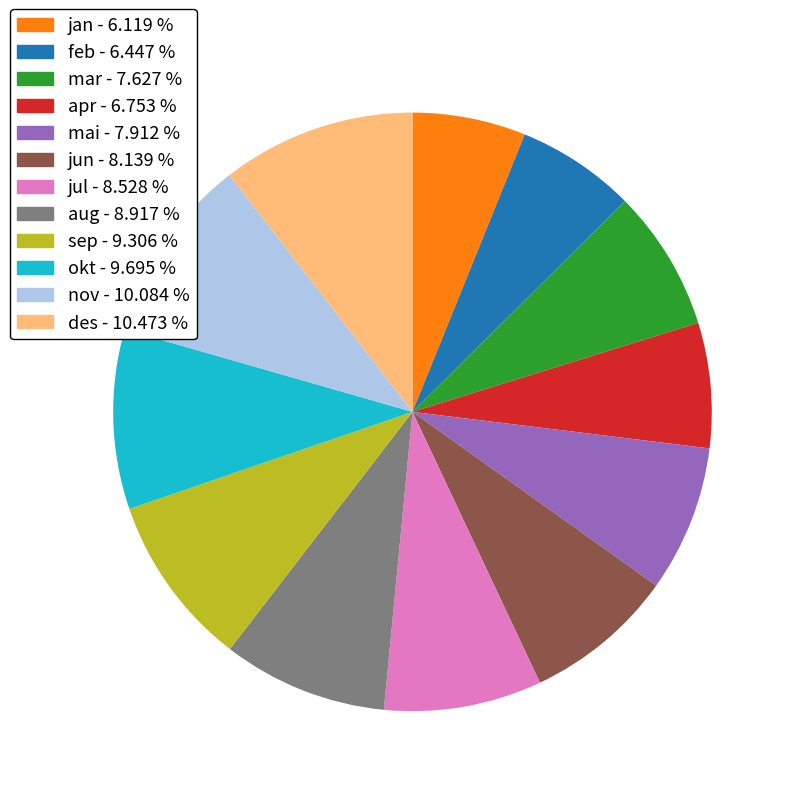

Count the number of slices in the pie.

12